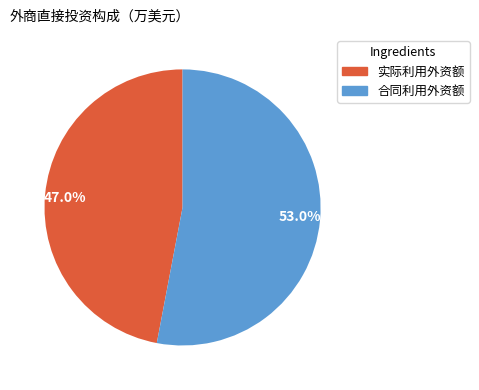

Combined, what portion of the pie is 47.0% and 53.0%?

100.0%